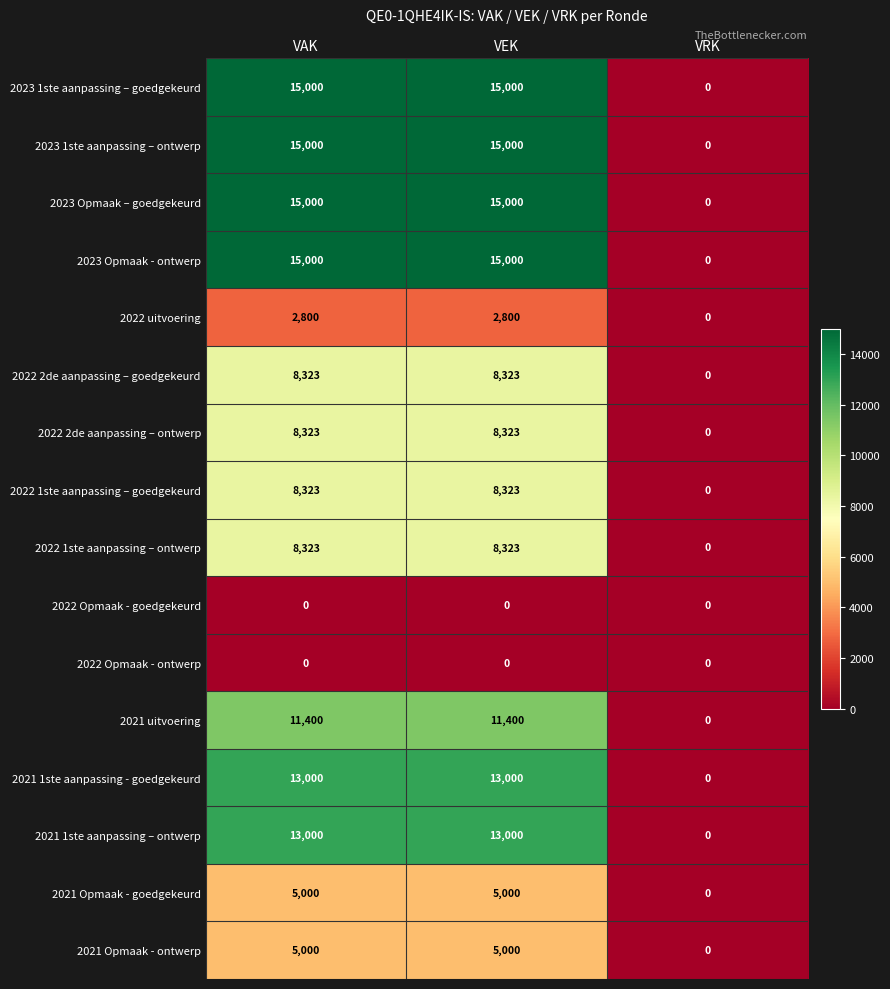

The 2021 Opmaak - ontwerp series shows 8306 at VEK. True or false?

False